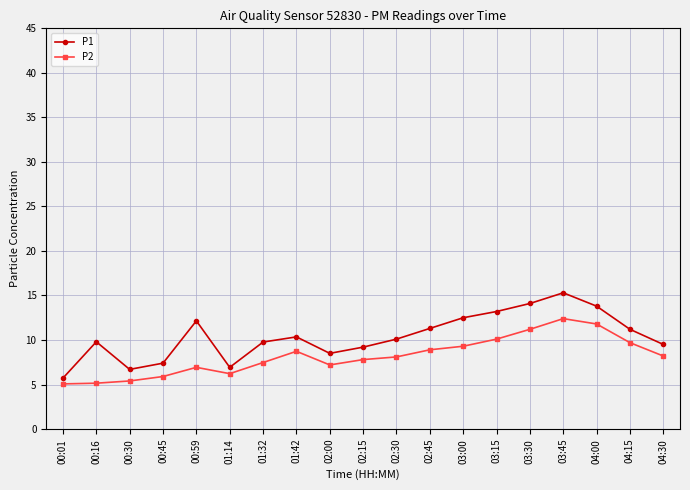

Where is the first local maximum for P1?

00:16